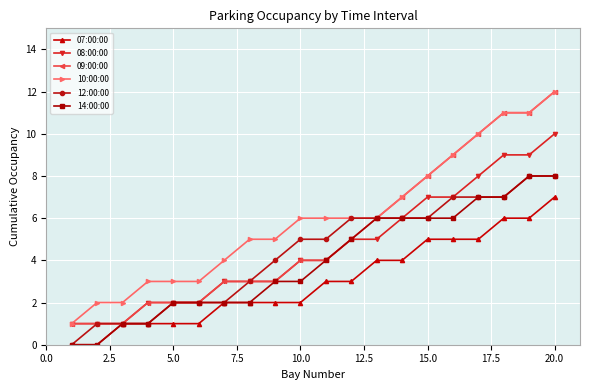

At which category does the chart reach its peak across all series?

20.0